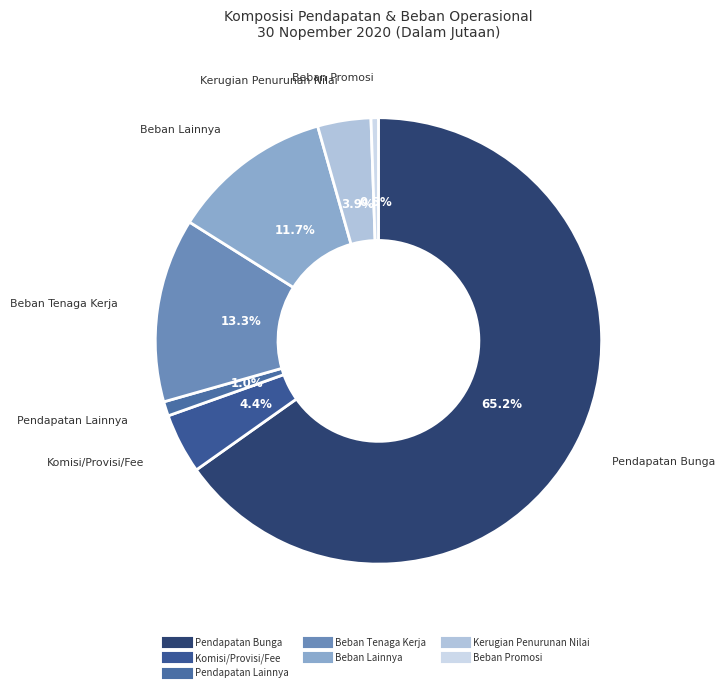

Does any single category account for the majority?

Yes